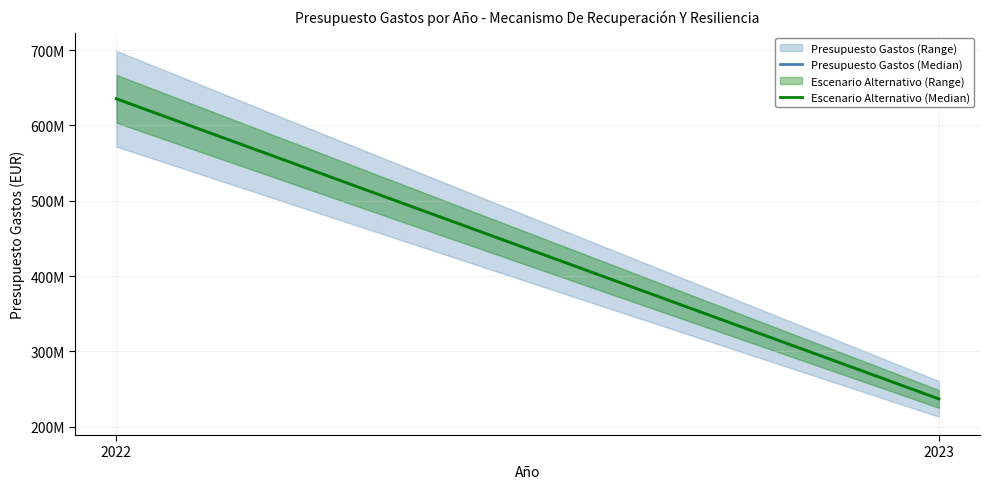

True or false: Presupuesto Gastos (Median) has a value of 635436920 at 2022.

True